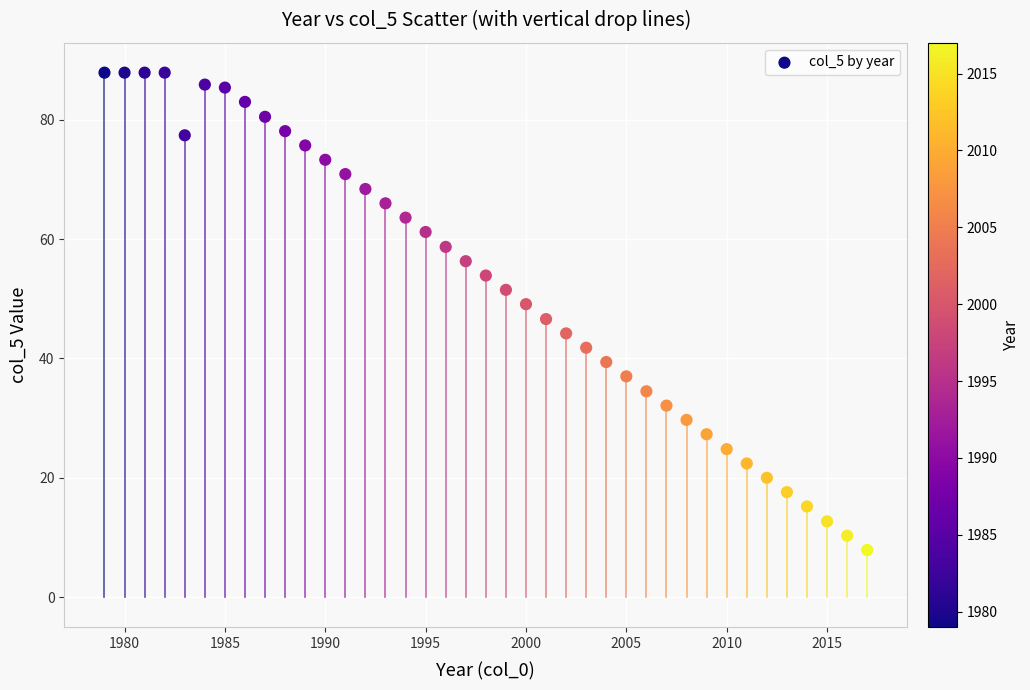

What is the range of X values (max minus min)?

38.0